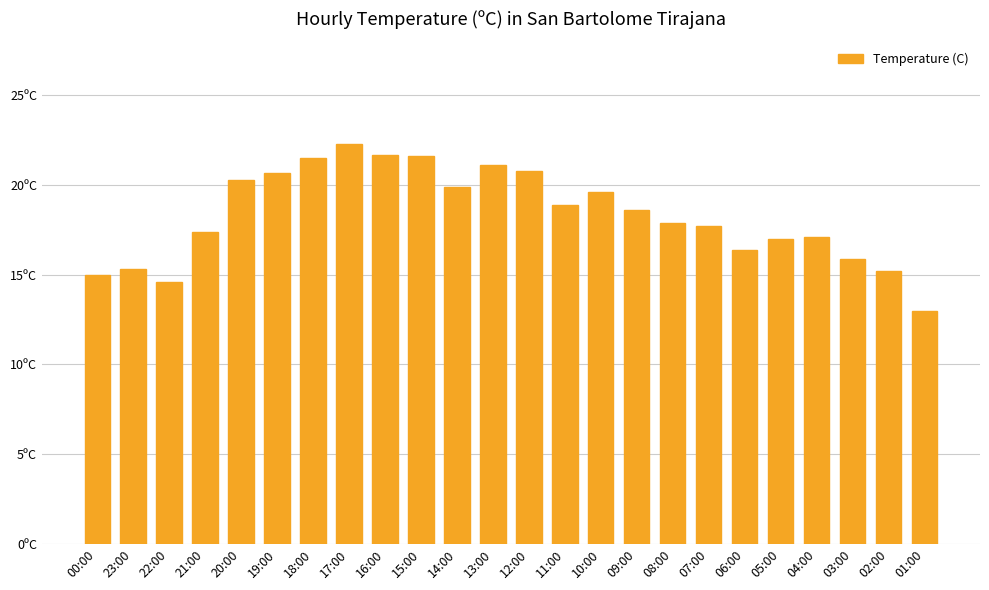

Between 01:00 and 05:00, which is larger?

05:00